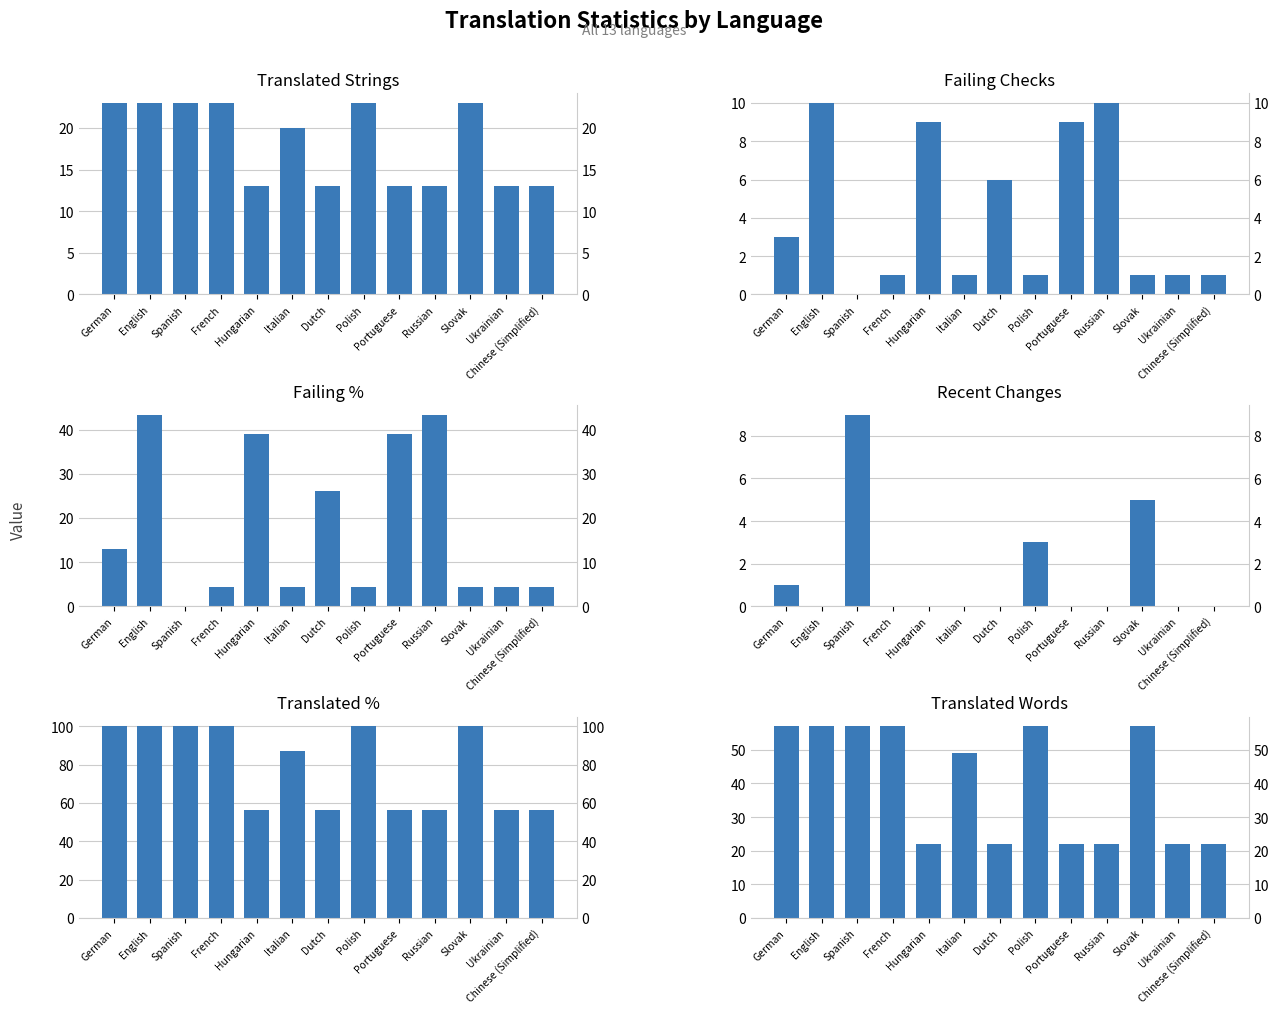

What is the label of the 4th bar from the right?

Russian